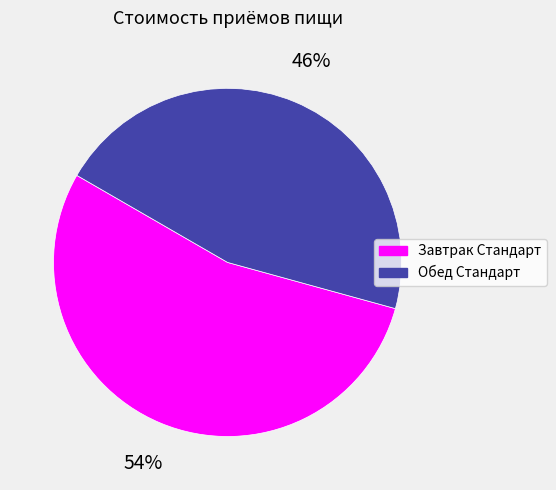

Between Обед Стандарт and Завтрак Стандарт, which is larger?

Завтрак Стандарт